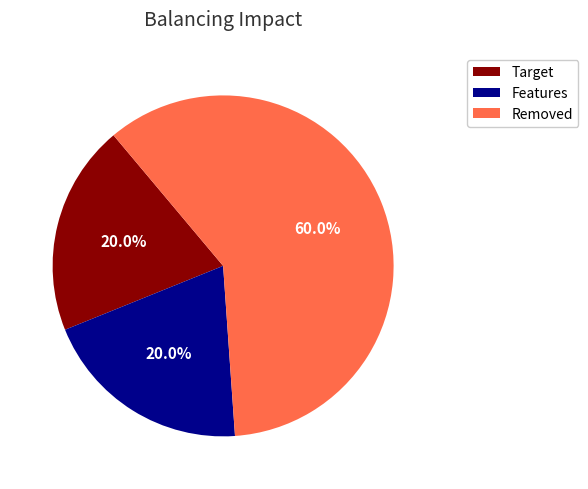

Does any single category account for the majority?

Yes